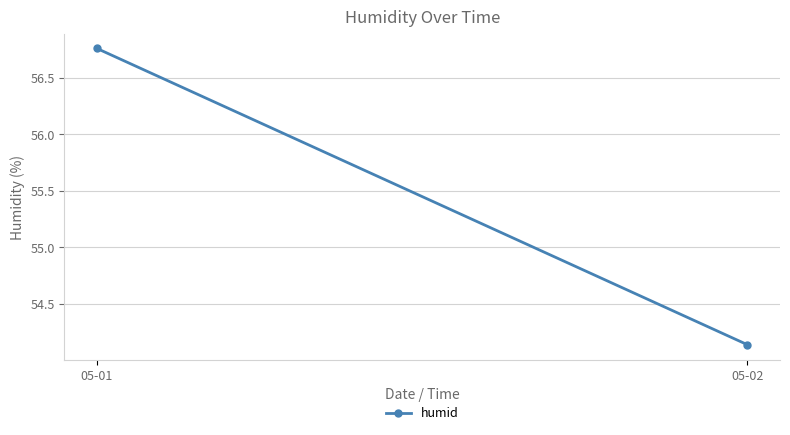

Where is the data nearest to the value 55?

05-02